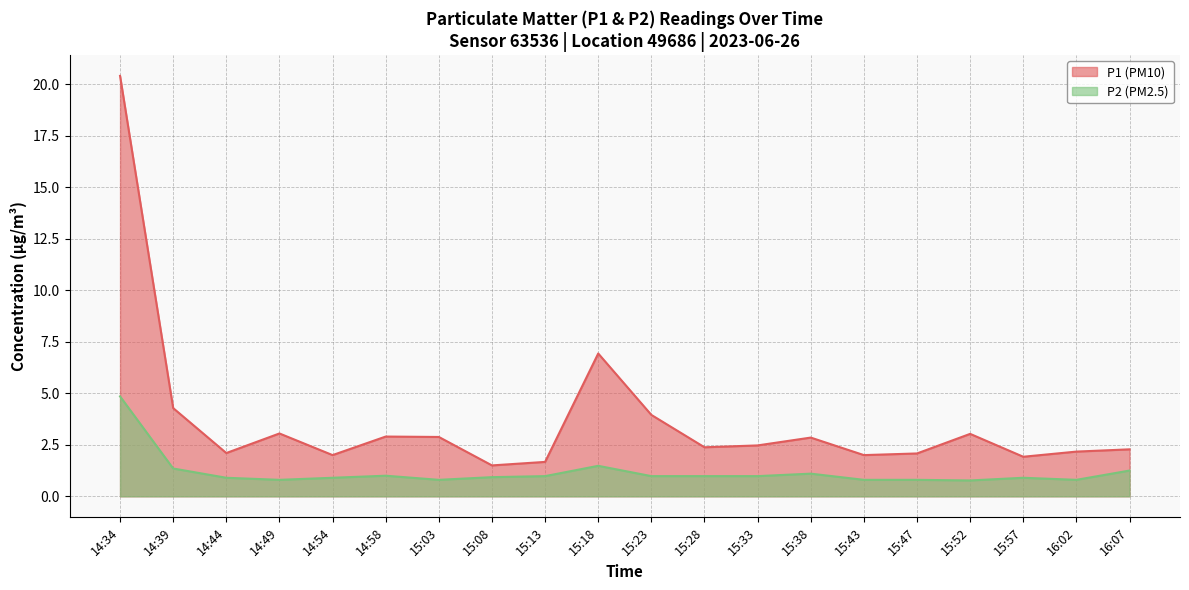

Is the value of P1 at 16:07 greater than the value of P2 at 15:47?

Yes